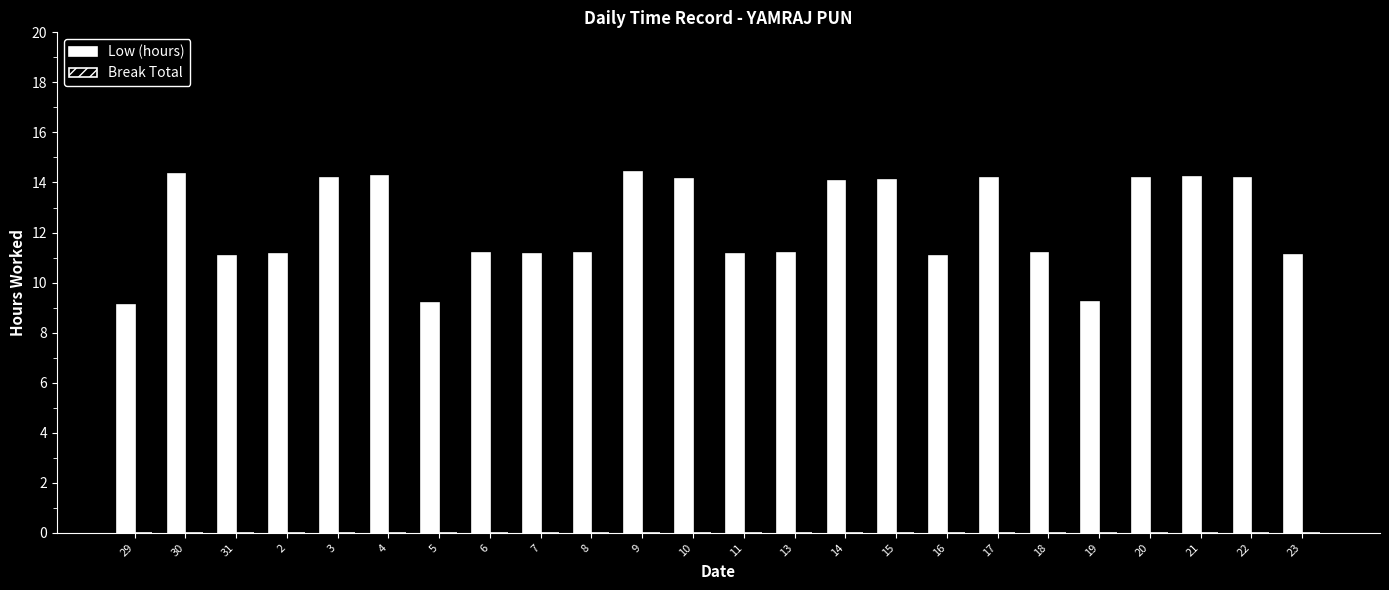

What is the average value?

12.3